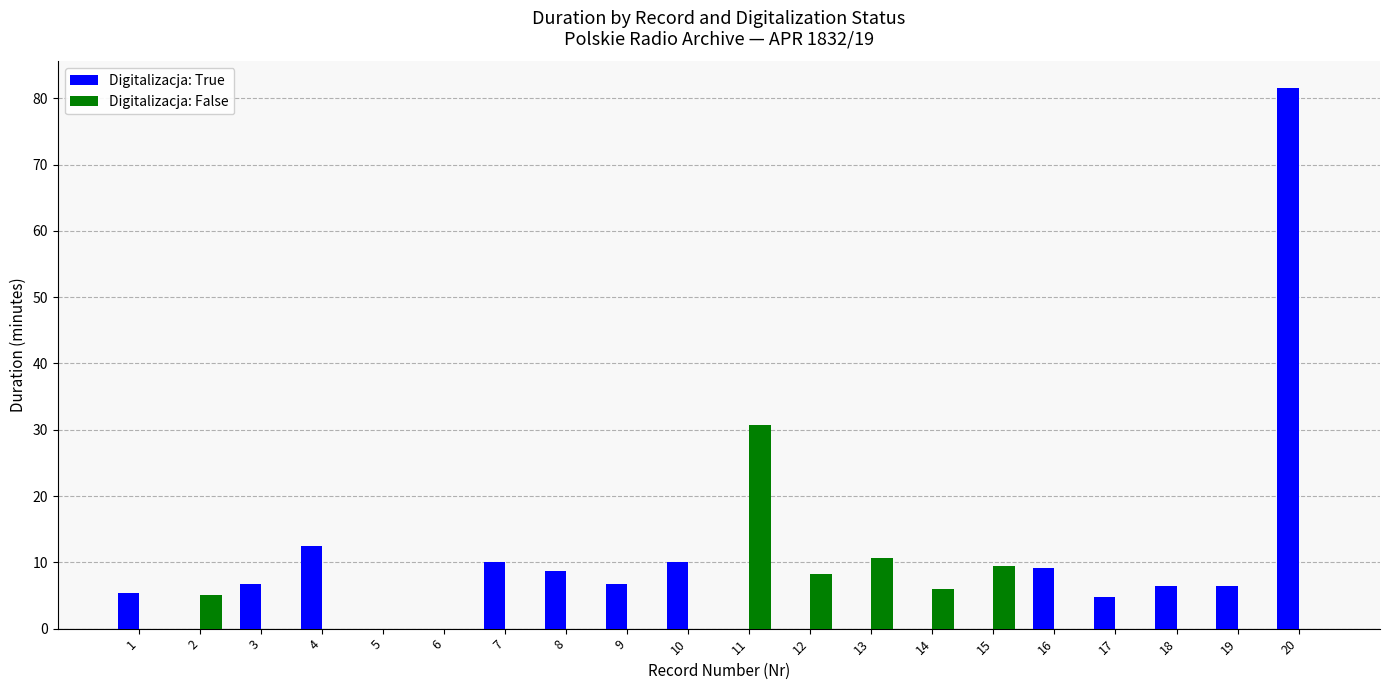

Which series has the largest total across all categories?

Digitalizacja: True